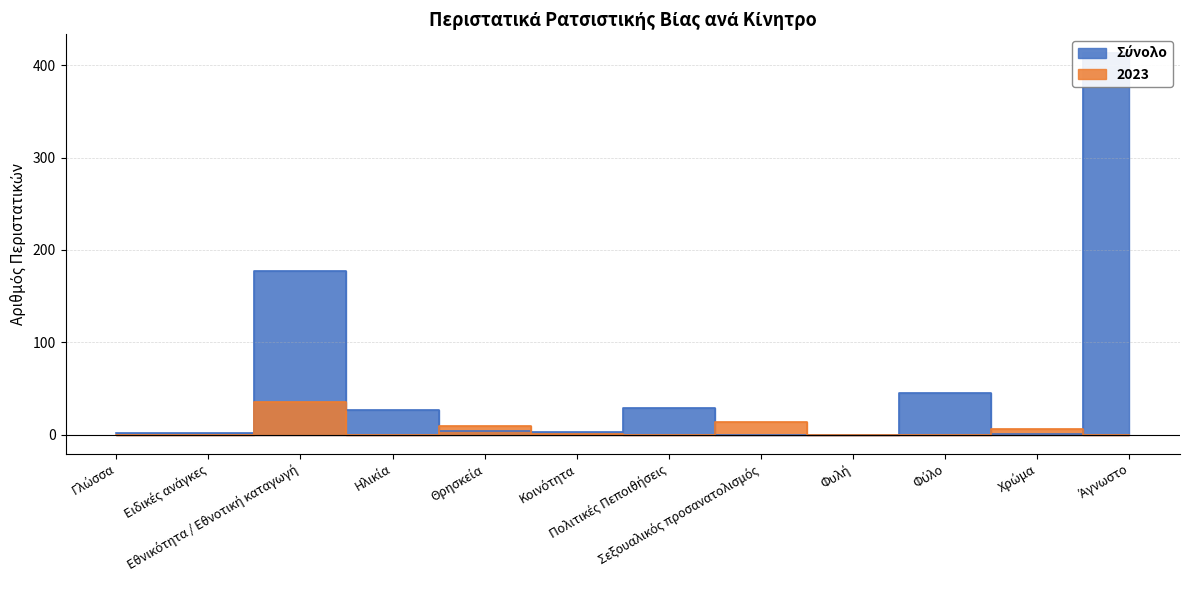

At how many categories does at least one series exceed 409?

1